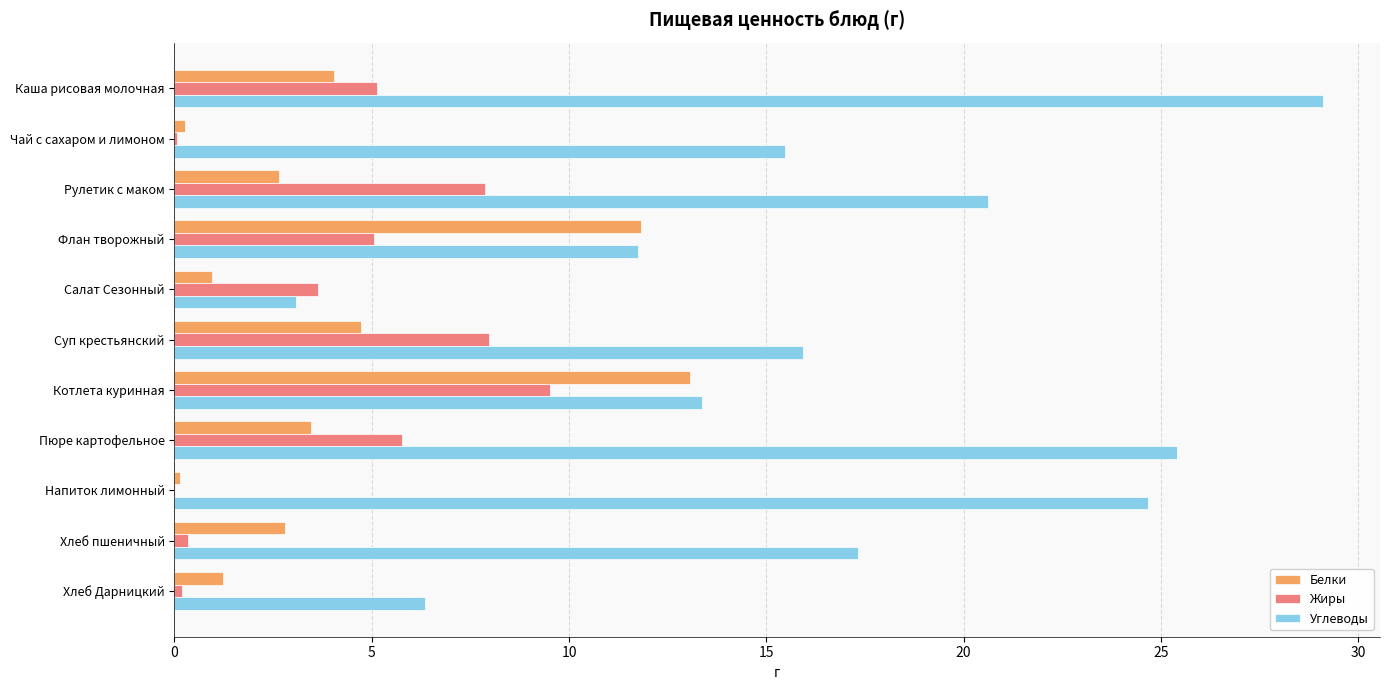

The Жиры series shows 7.9 at Рулетик с маком. True or false?

True